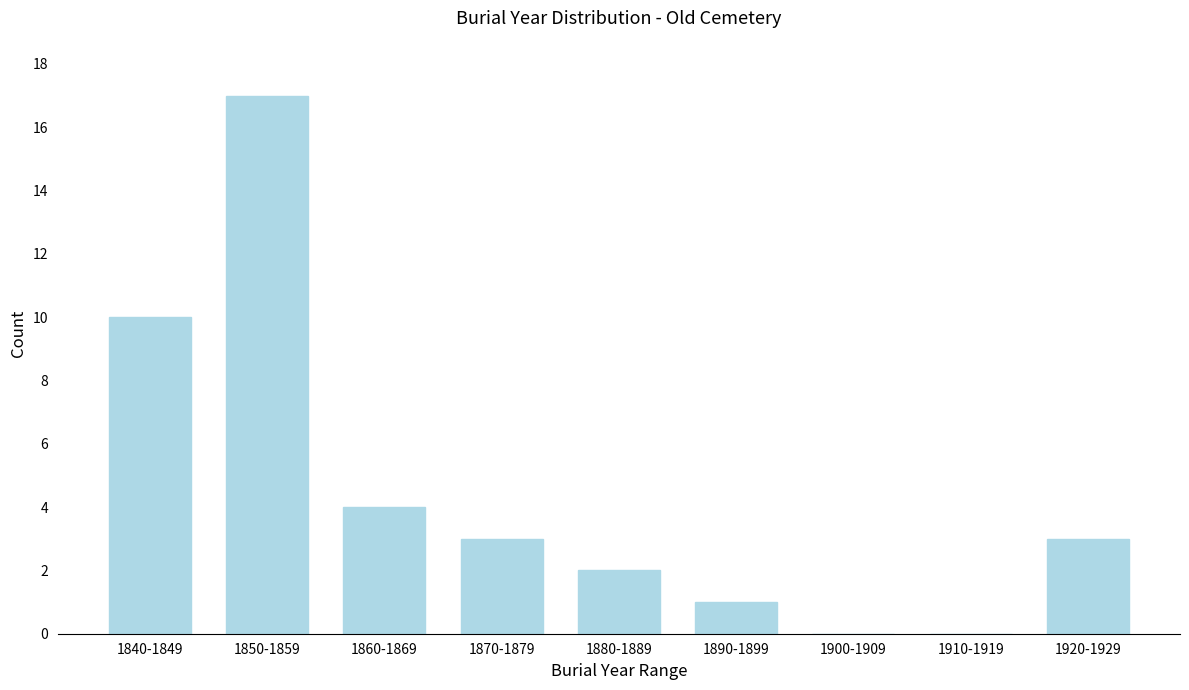

Reading right to left, what are all the values shown in this chart?

1920-1929=3	1910-1919=0	1900-1909=0	1890-1899=1	1880-1889=2	1870-1879=3	1860-1869=4	1850-1859=17	1840-1849=10